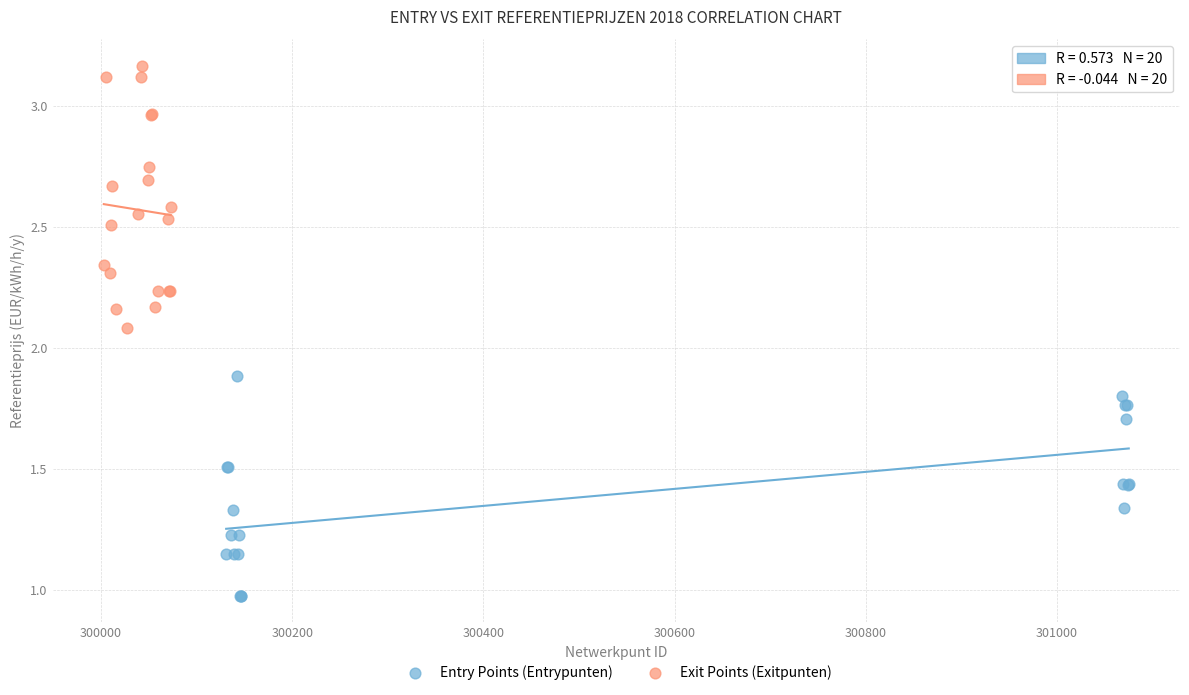

Which series contains the highest Y value?

Exit Points (Exitpunten)